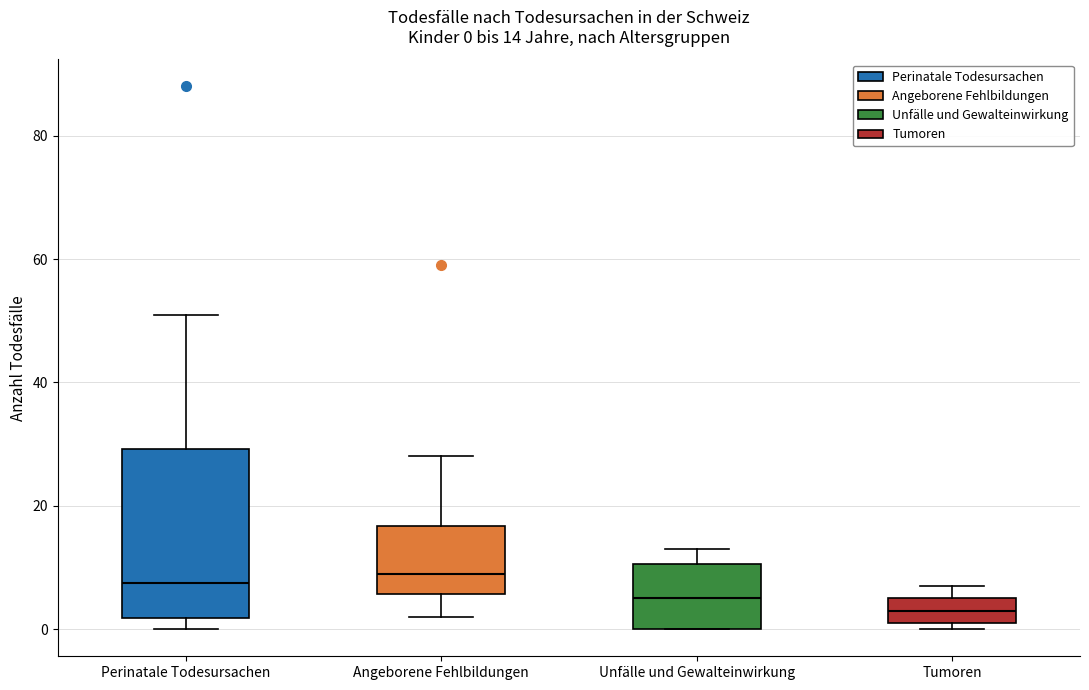

Which box is the tallest, from its lower edge to its upper edge?

Perinatale Todesursachen